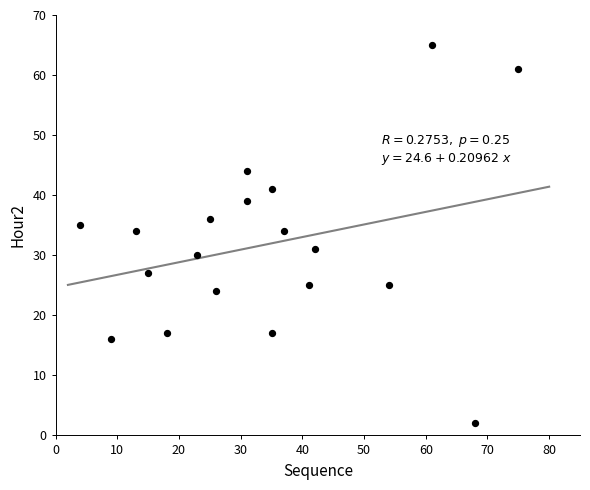

What is the range of X values (max minus min)?

71